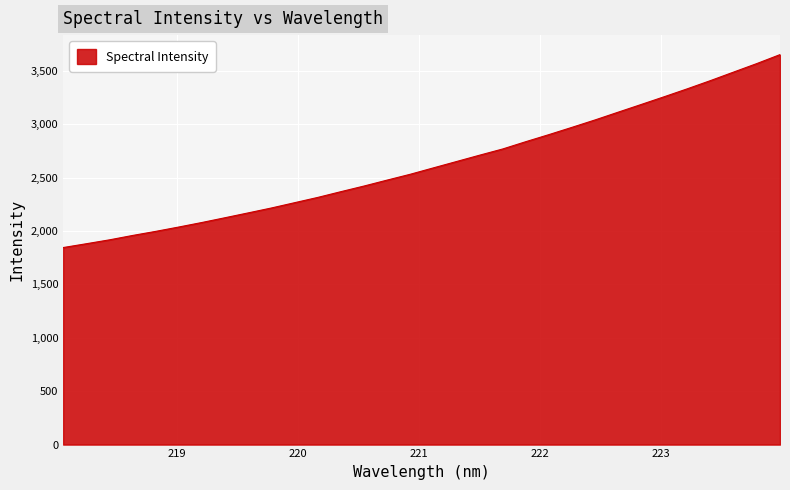

What is the maximum value shown in the chart?

3651.1